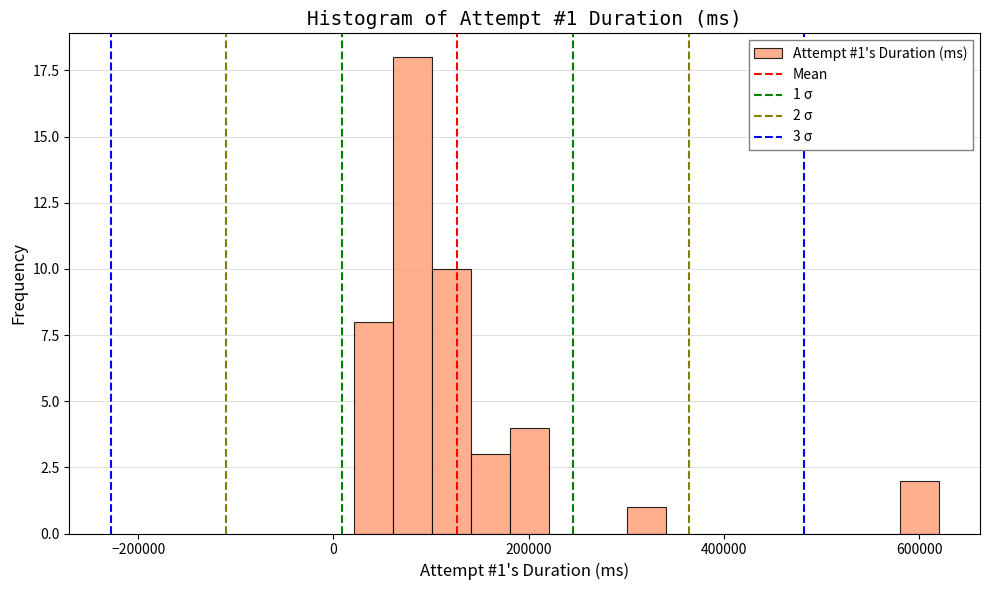

Around what value on the x-axis is the tallest bar? Give the approximate position of its centre, as read against the axis.

80000